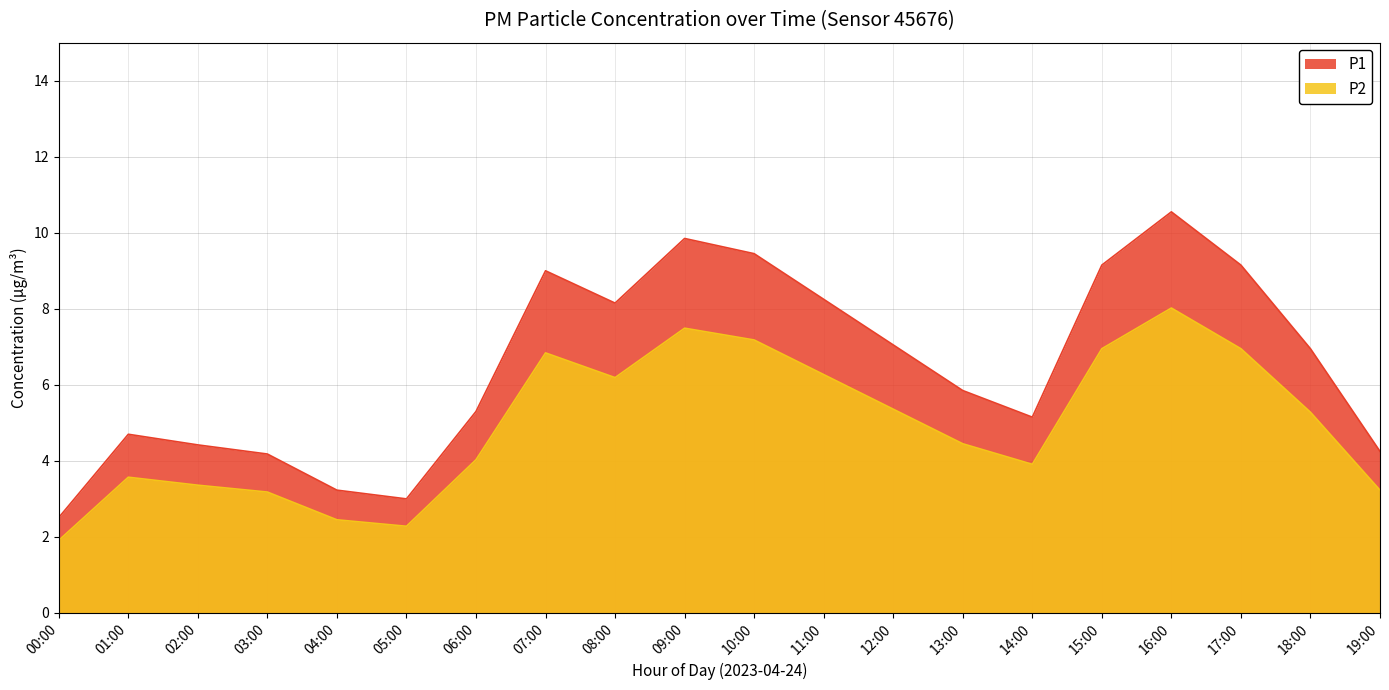

What is the sum of the P1 values at 03:00 and 09:00?

14.0